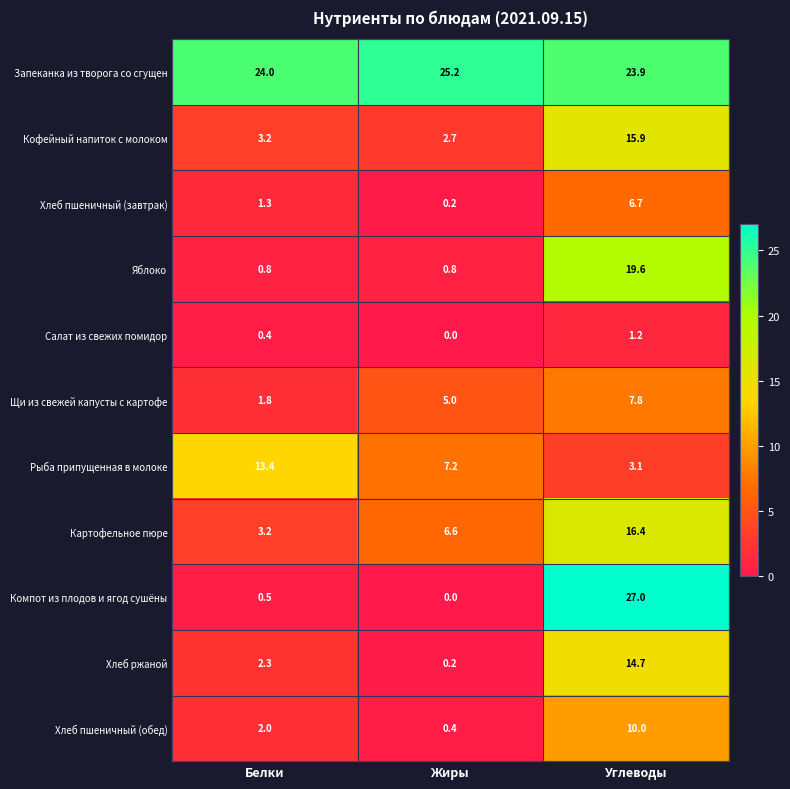

At which category does the chart reach its peak across all series?

Углеводы